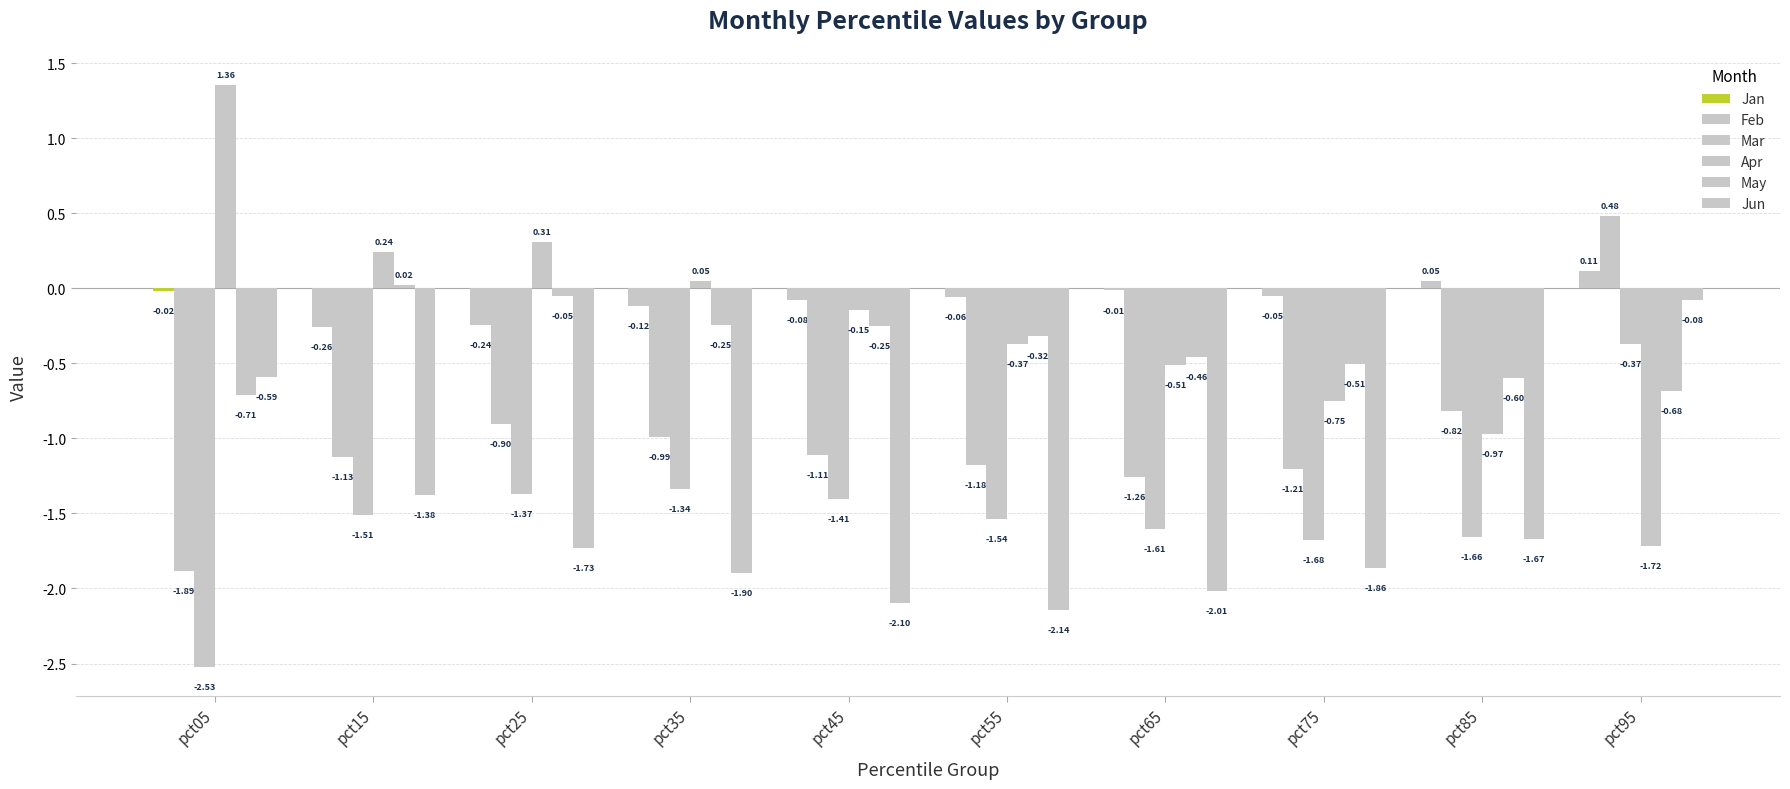

At pct85, list the series in order from smallest to largest.

Jun, Mar, Apr, Feb, May, Jan